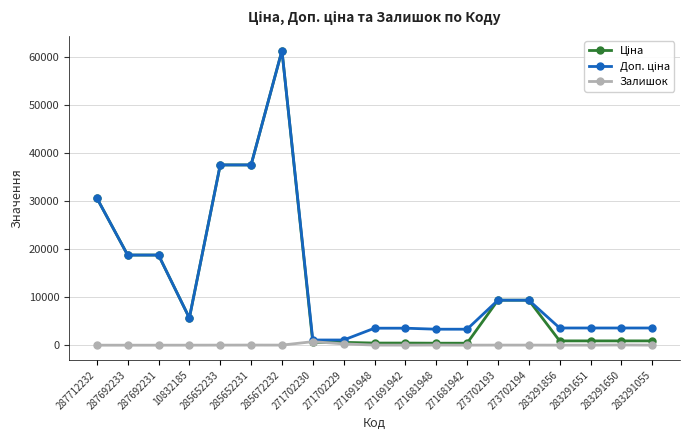

What is the maximum value shown in the chart?

61434.3